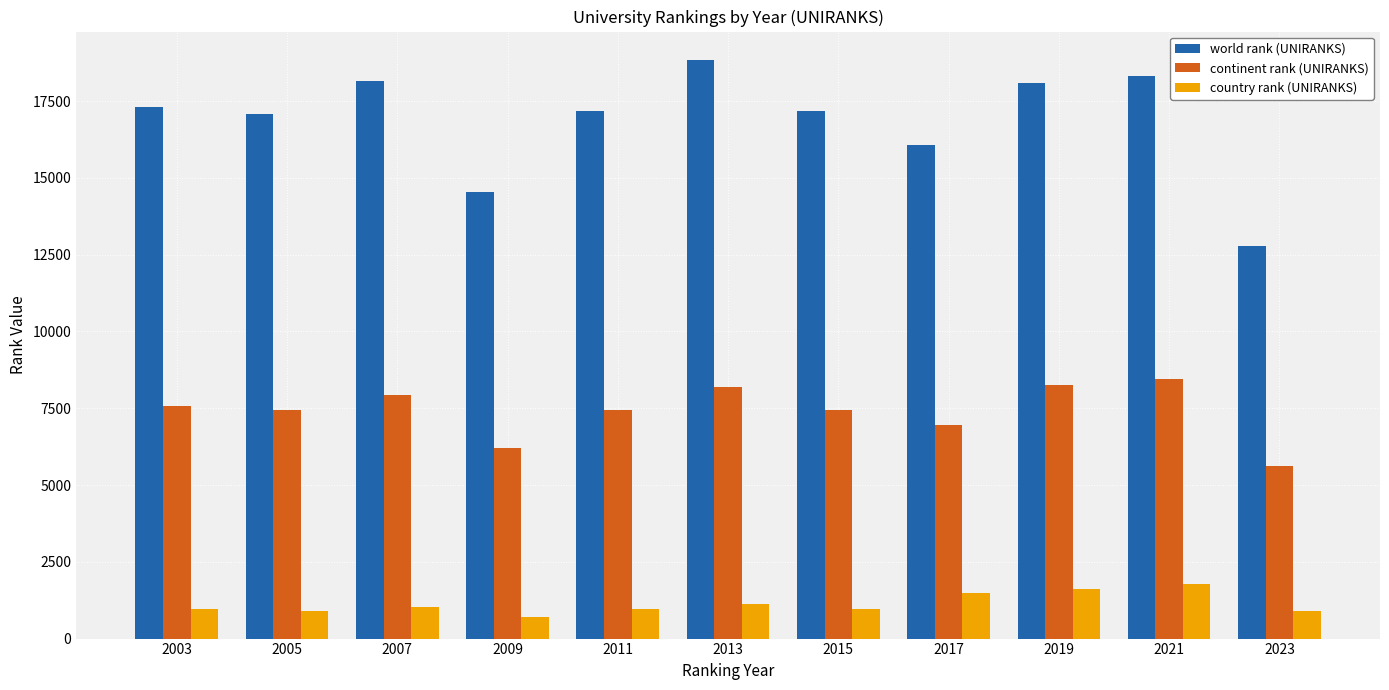

What is the sum of all world rank (UNIRANKS) values?

185495